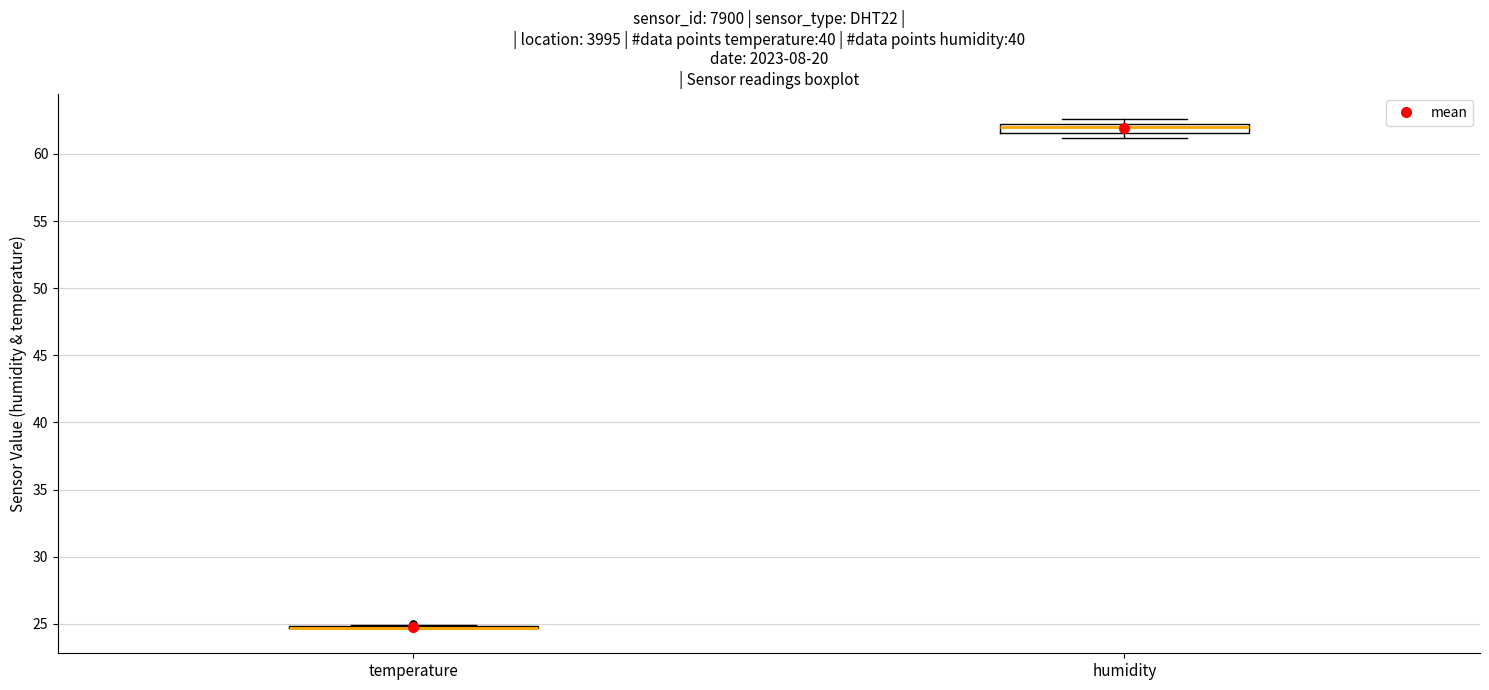

Where is the lower edge of the box for humidity on the y-axis? The values are not printed on the chart, so give them approximately, as read against the axis.

61.5